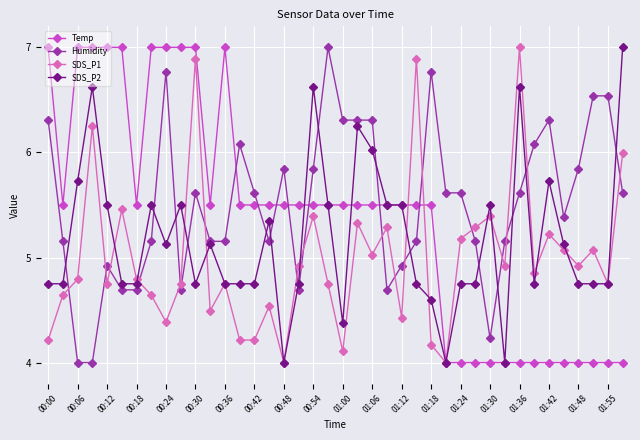

What is the difference between the maximum and minimum values in the Temp series?

3.0